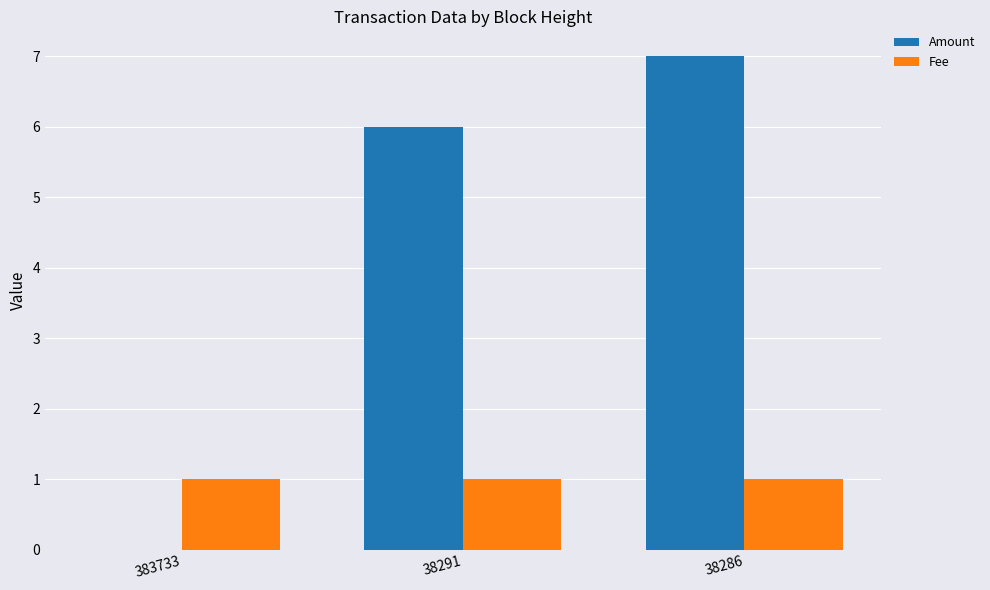

Which series changed the most between 383733 and 38286?

Amount